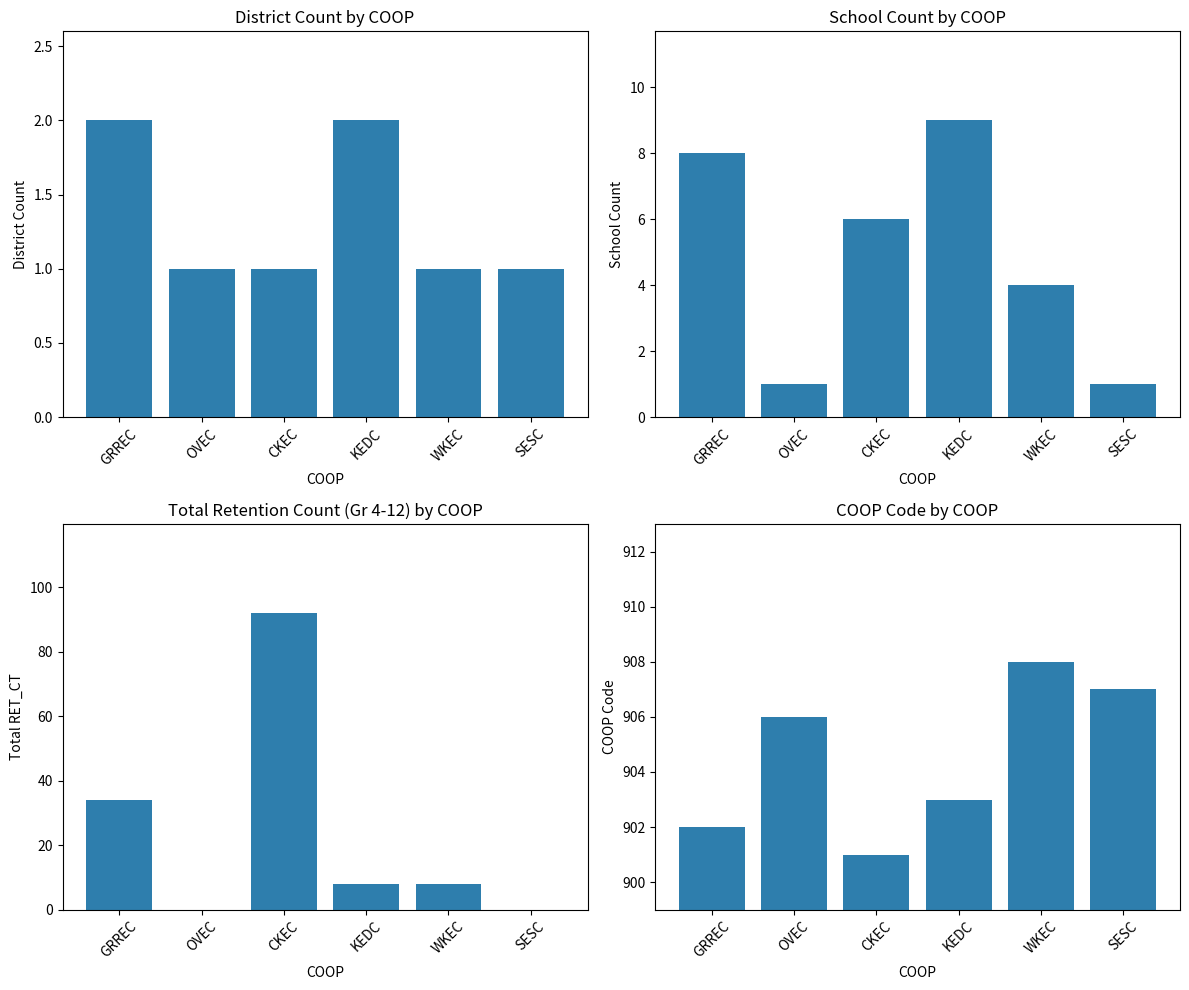

What is the total value across all series at KEDC?

922